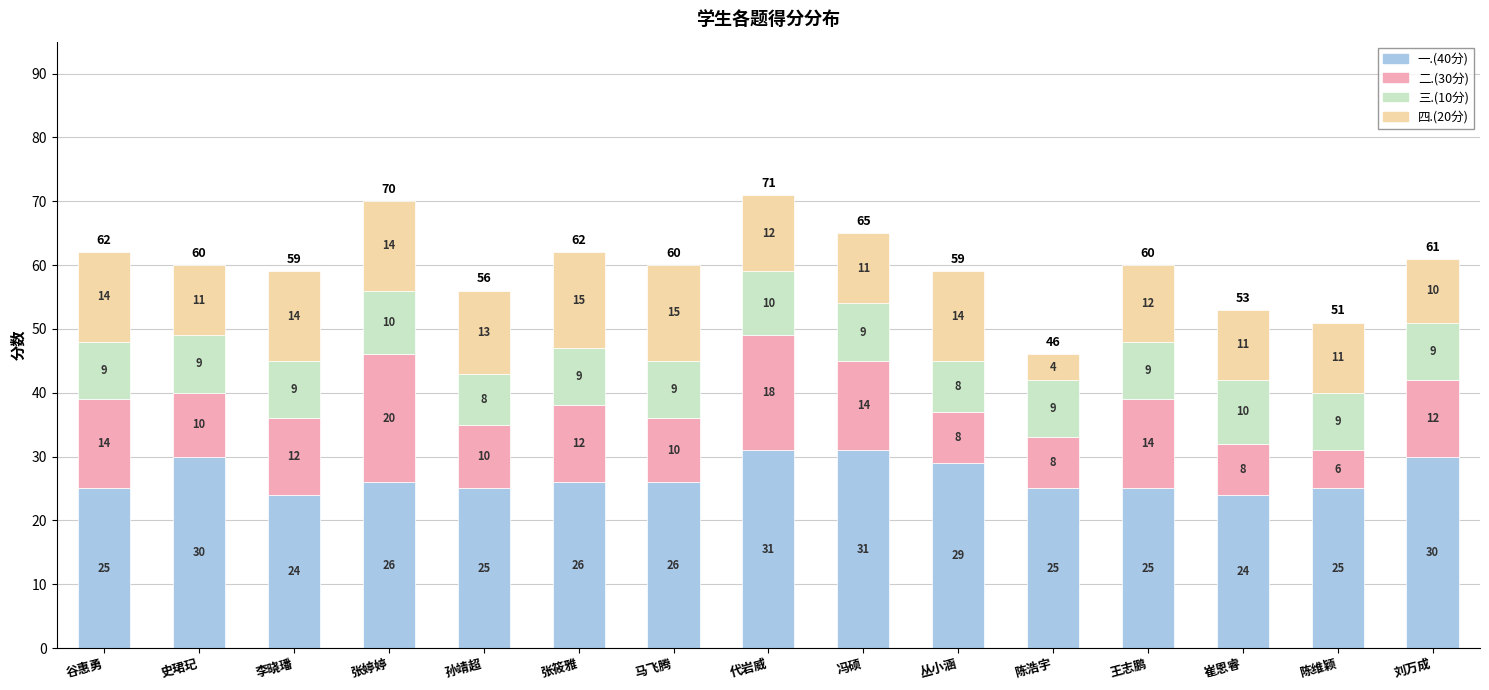

What is the lowest value of the 一.(40分) series?

24